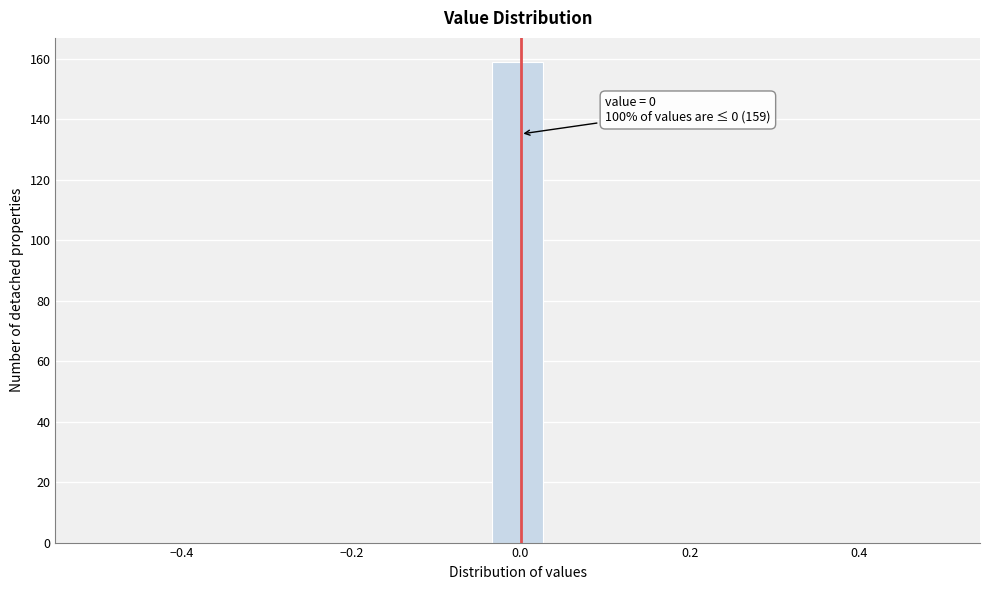

Around what value on the x-axis is the tallest bar? Give the approximate position of its centre, as read against the axis.

0.00